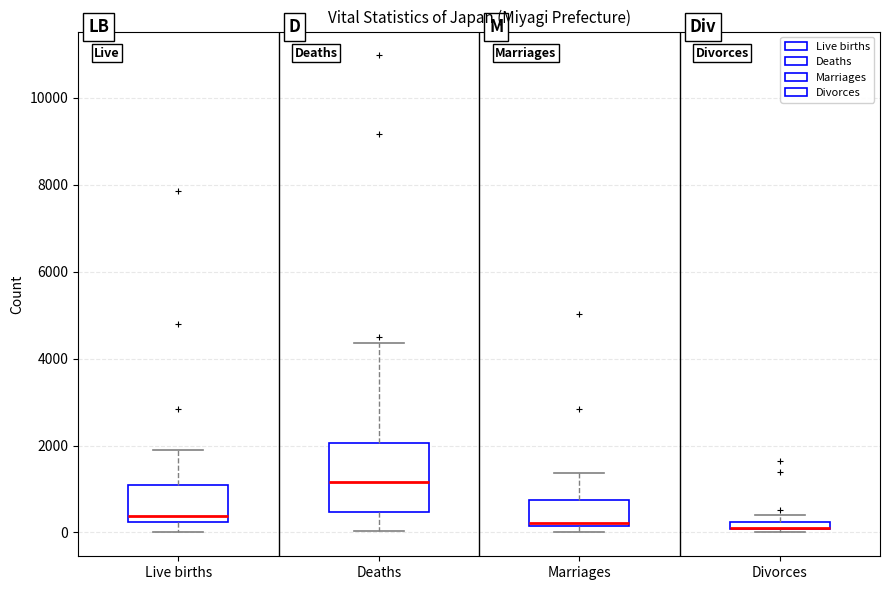

Comparing the boxes themselves (not the whiskers), which one is the tallest?

Deaths